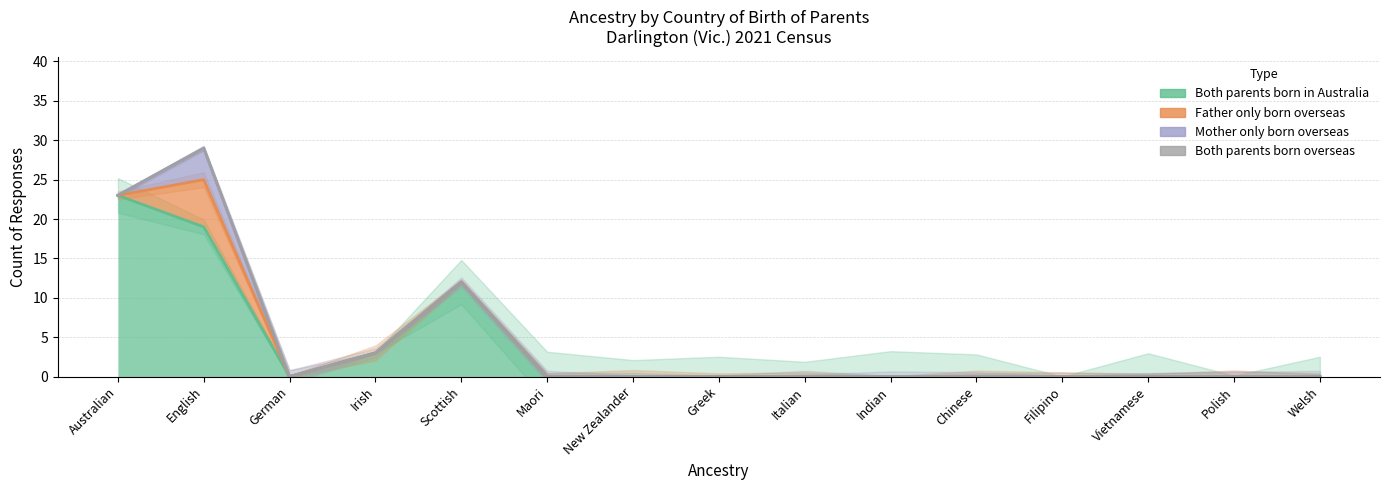

Reading left to right, extract all data points from this chart.

Both parents born in Australia: 23	19	0	3	12	0	0	0	0	0	0	0	0	0	0
Father only born overseas: 0	6	0	0	0	0	0	0	0	0	0	0	0	0	0
Mother only born overseas: 0	4	0	0	0	0	0	0	0	0	0	0	0	0	0
Both parents born overseas: 0	0	0	0	0	0	0	0	0	0	0	0	0	0	0